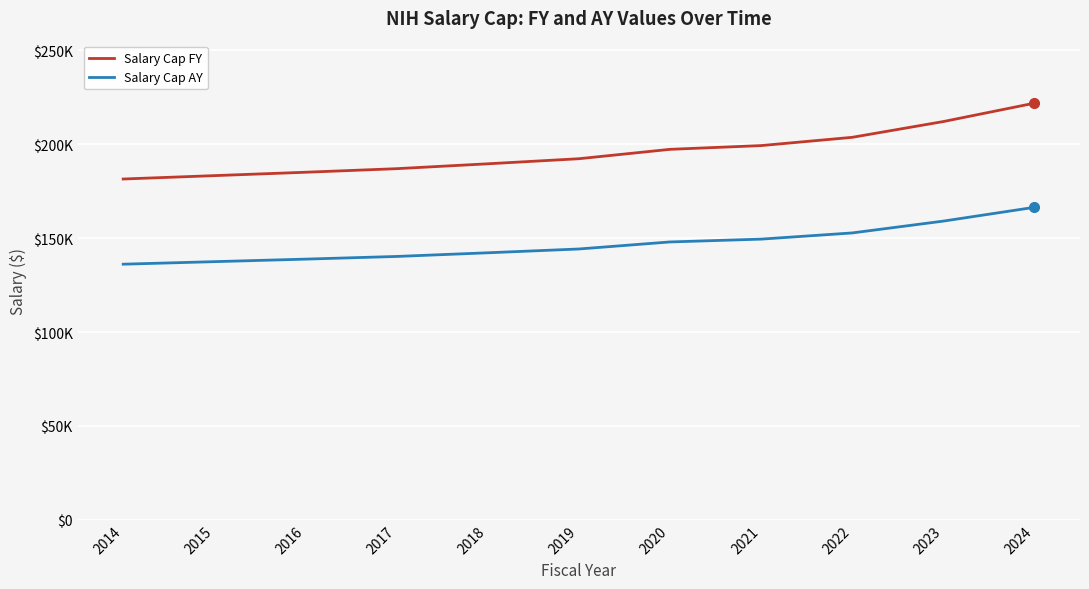

Does the chart have visible grid lines?

Yes